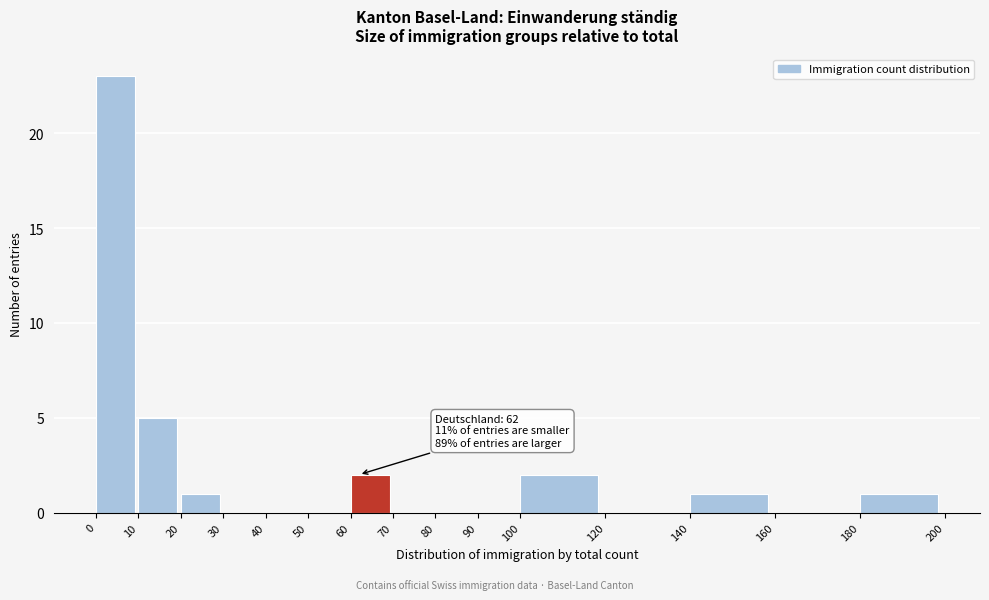

Which range on the x-axis has the tallest bar?

0 to 10